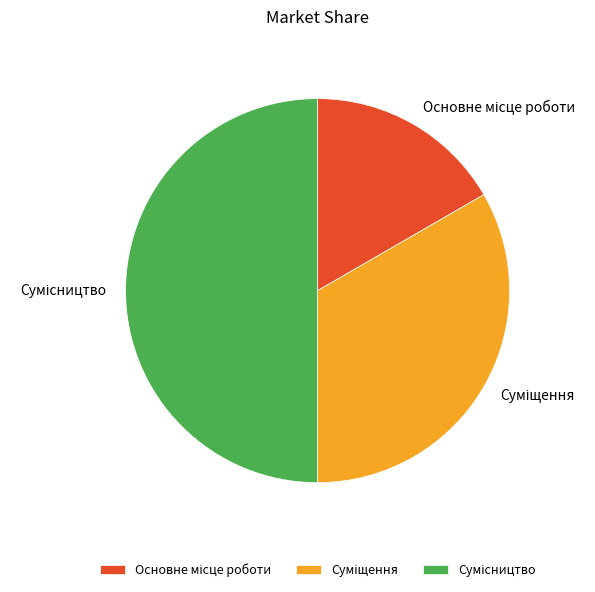

To the nearest percent, what percentage of the pie is Сумісництво?

50%